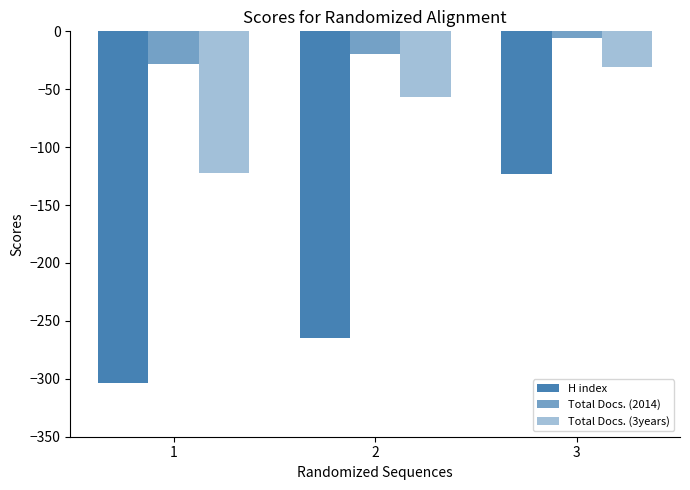

How many series are shown in this chart?

3